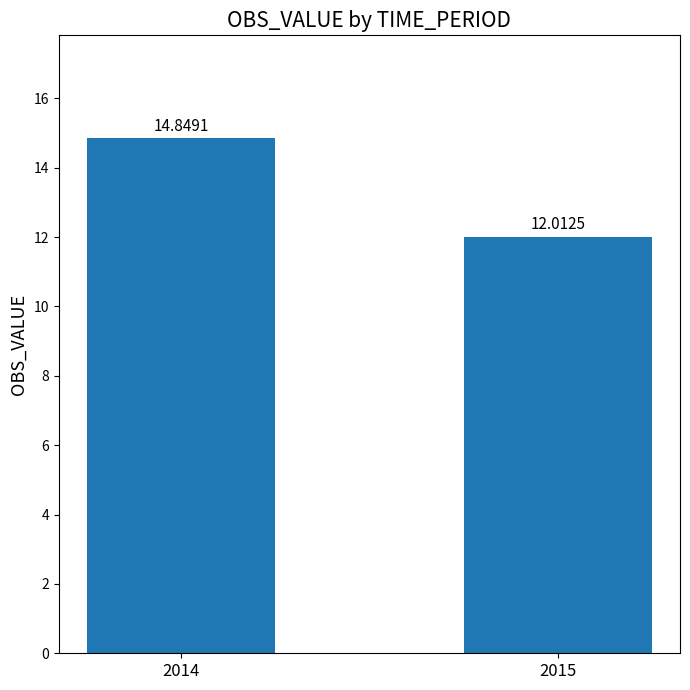

Rank the categories by value from highest to lowest.

2014, 2015